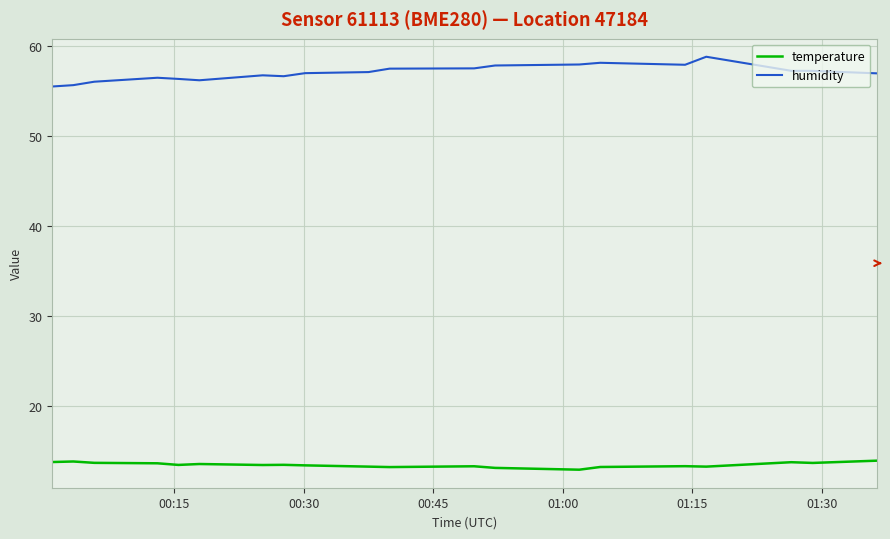

List the series in order of their peak value, lowest first.

temperature, humidity